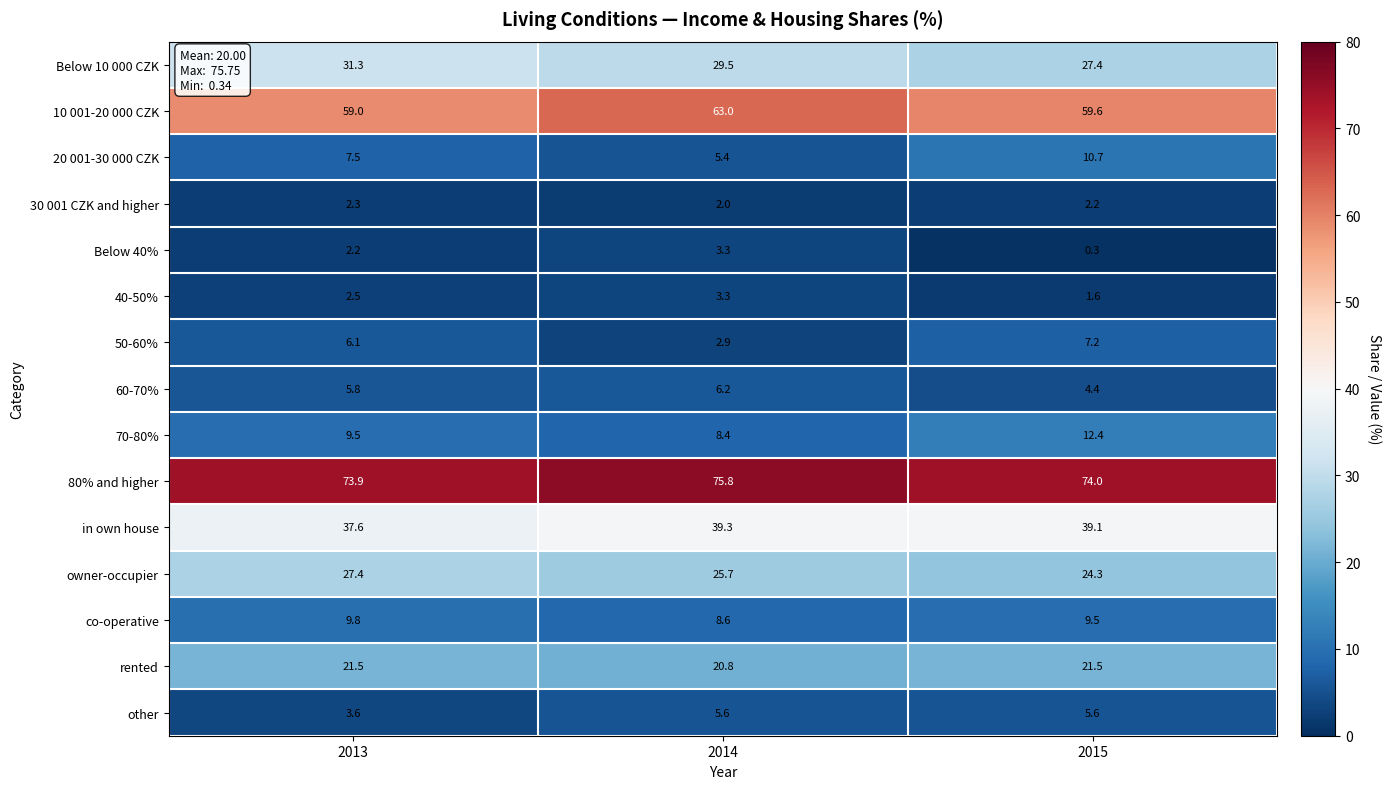

At 2015, list the series in order from smallest to largest.

Below 40%, 40-50%, 30 001 CZK and higher, 60-70%, other, 50-60%, co-operative, 20 001-30 000 CZK, 70-80%, rented, owner-occupier, Below 10 000 CZK, in own house, 10 001-20 000 CZK, 80% and higher